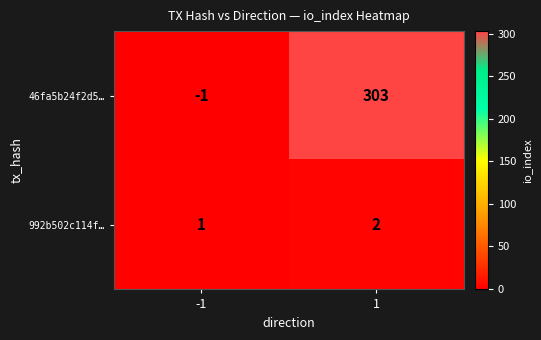

Which series changed the most between -1 and 1?

46fa5b24f2d5…